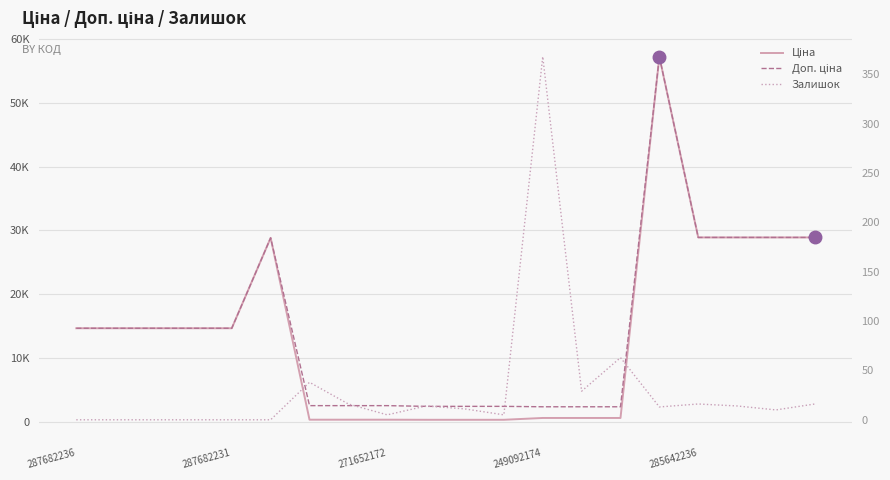

True or false: Доп. ціна and Ціна cross at least once.

False